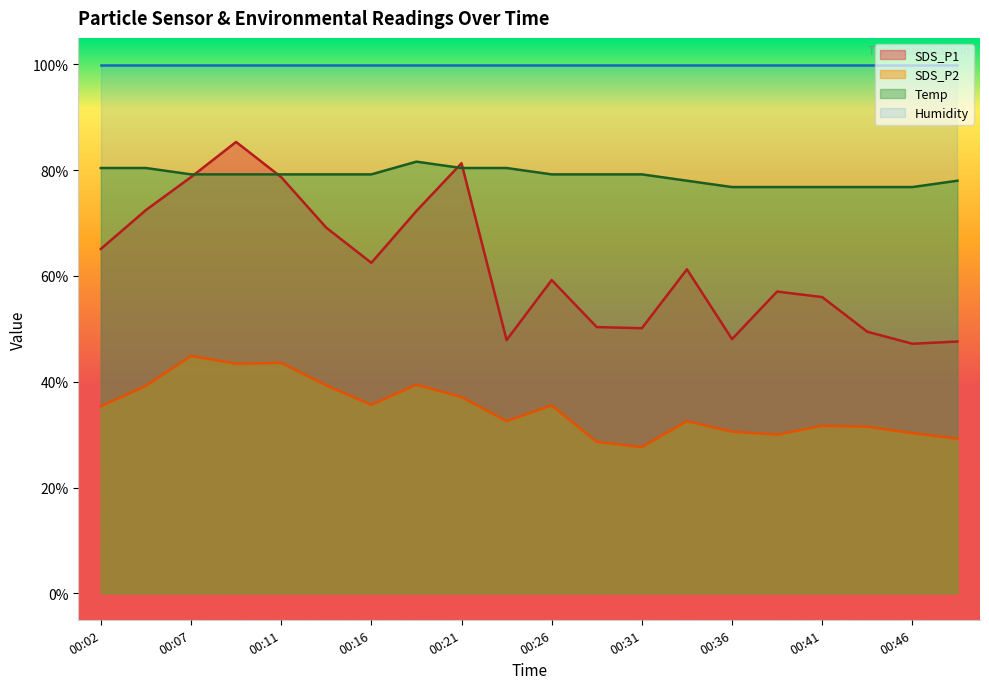

Where does the SDS_P2 series first go above 35?

00:02